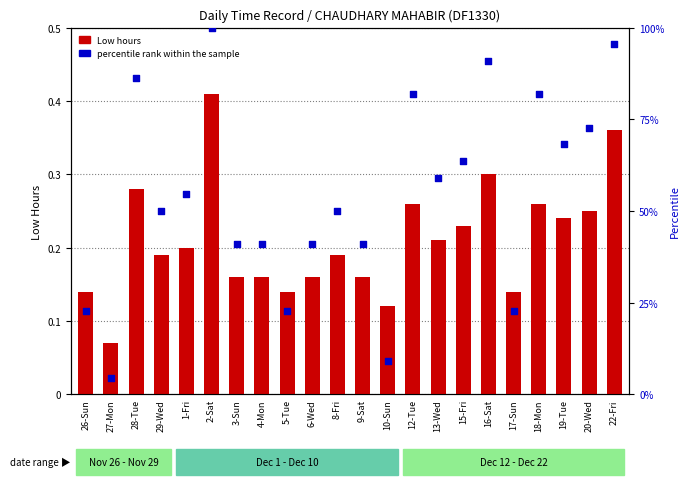

At which category is the sum across all series the highest?

2-Sat